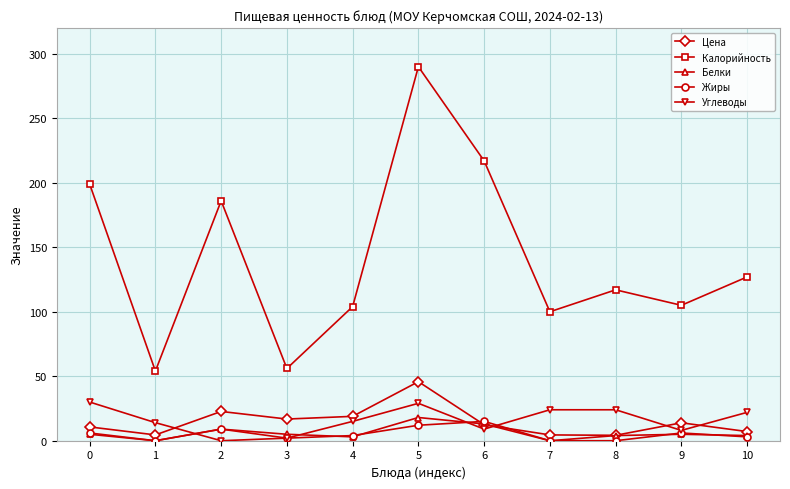

What are all the series names shown in the legend?

Цена, Калорийность, Белки, Жиры, Углеводы